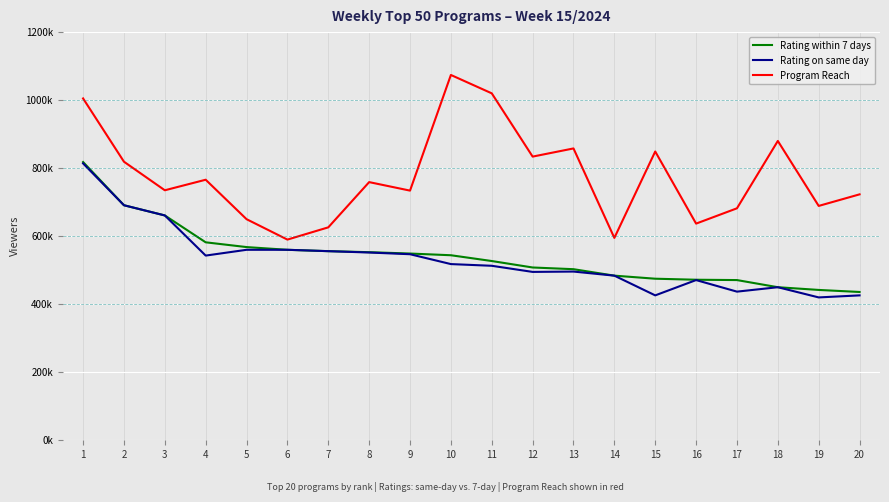

Reading left to right, list all the values displayed in this chart.

Rating within 7 days: 818000	691000	661000	582000	568000	560000	556000	553000	549000	544000	527000	508000	503000	484000	475000	472000	471000	450000	442000	436000
Rating on same day: 814000	691000	661000	543000	560000	560000	556000	552000	547000	518000	513000	495000	496000	484000	426000	471000	437000	450000	420000	426000
Program Reach: 1005000	819000	735000	766000	650000	590000	626000	759000	734000	1074000	1020000	834000	858000	595000	849000	637000	682000	880000	689000	723000